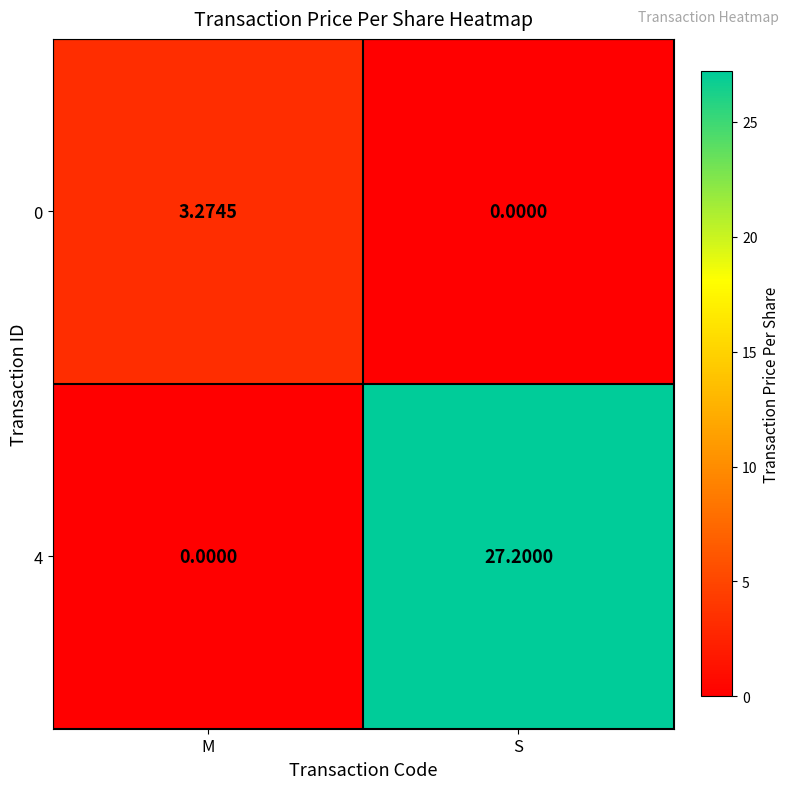

At which label does 4 reach its minimum?

M